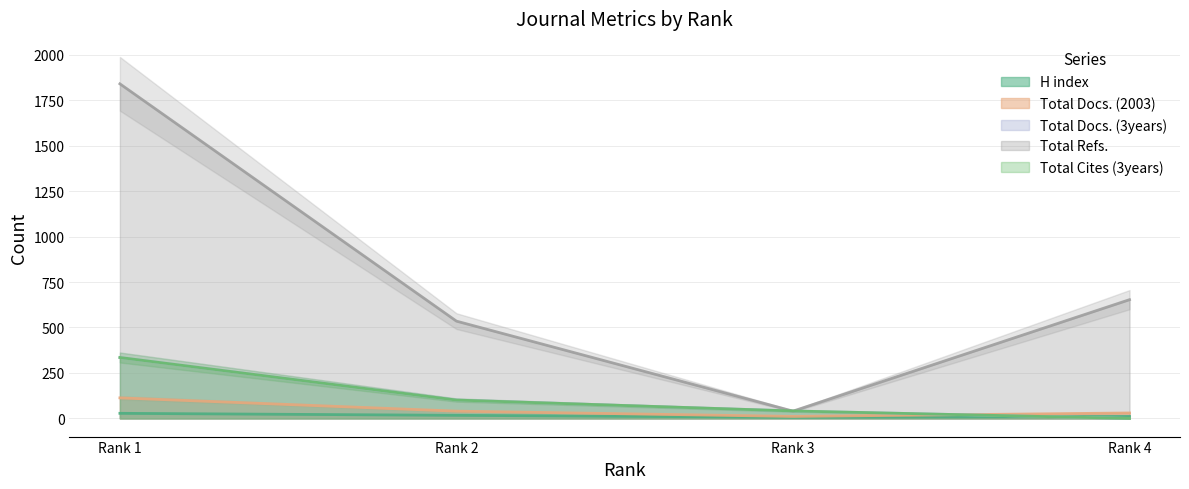

What is the value of the Total Docs. (2003) point at the 3rd from the left?

11